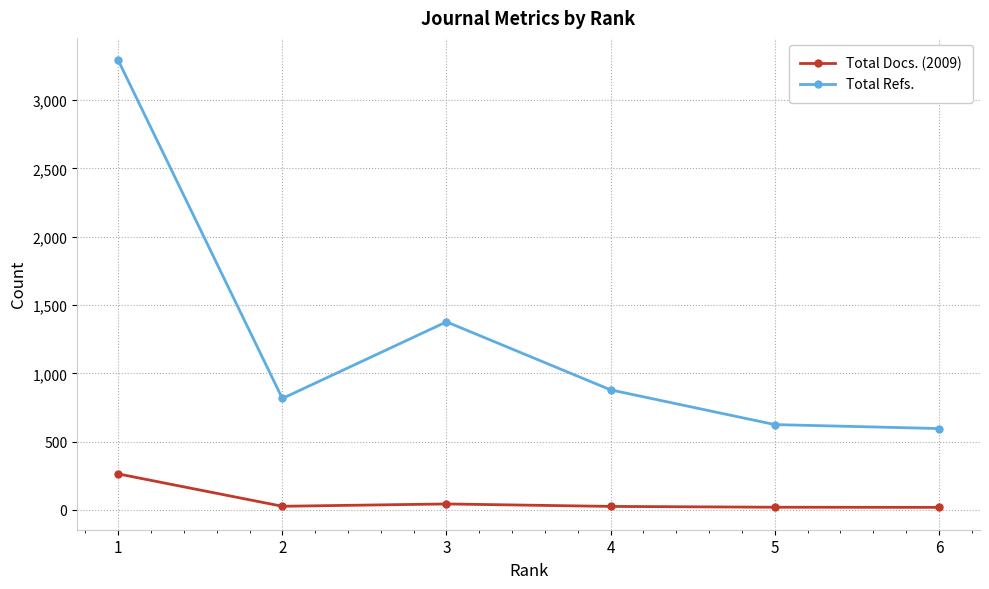

At which label does Total Docs. (2009) first exceed 27?

1